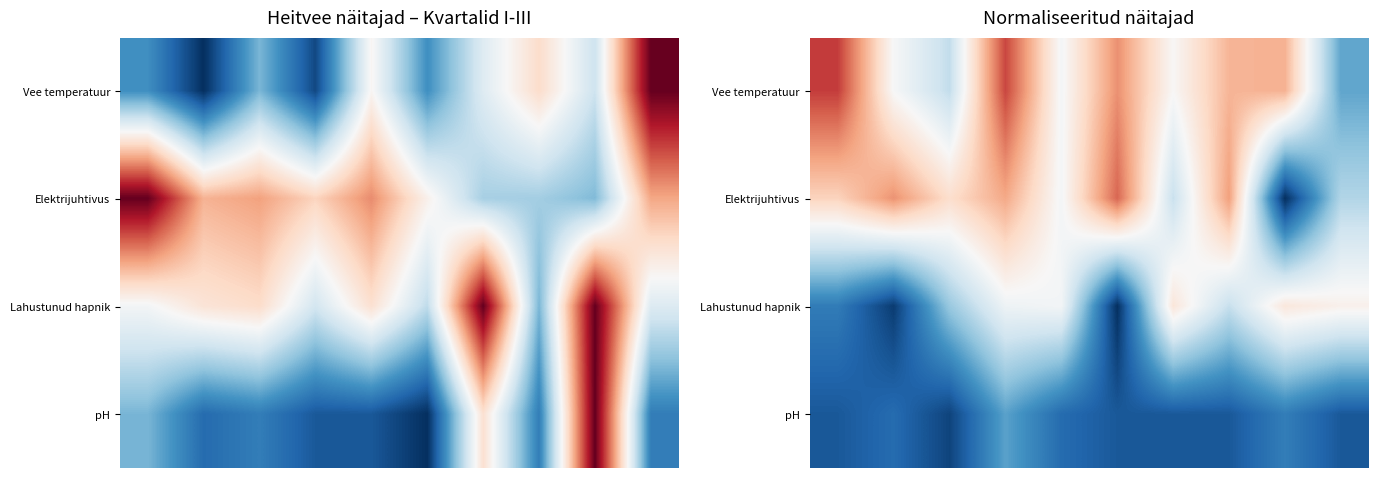

At which category is the sum across all series the highest?

3